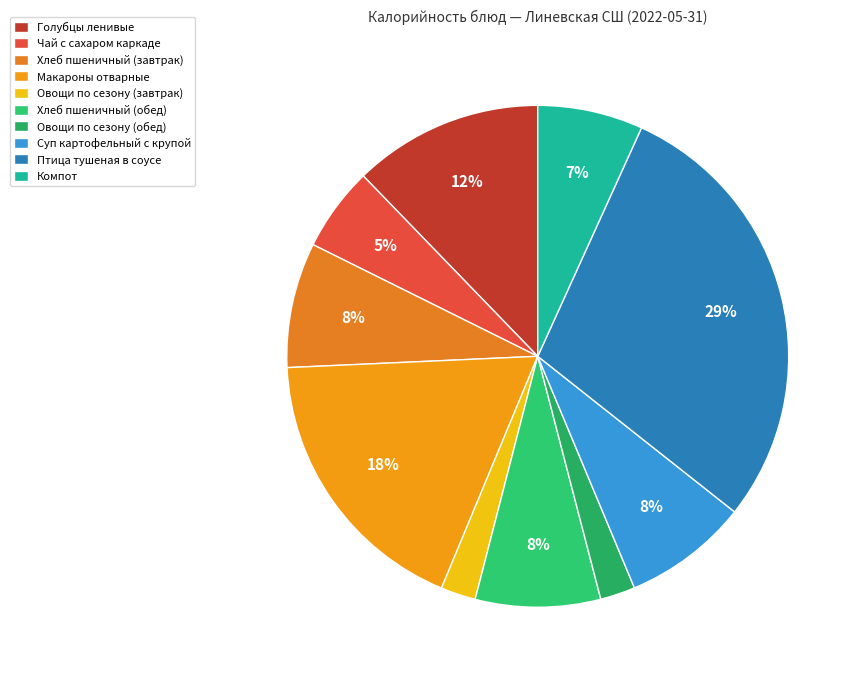

To the nearest percent, what is the average slice percentage?

10%